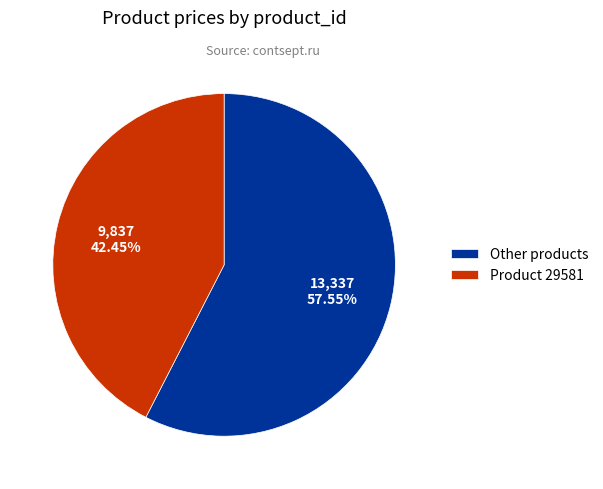

Does Product 29581 account for over 50% of the chart?

No